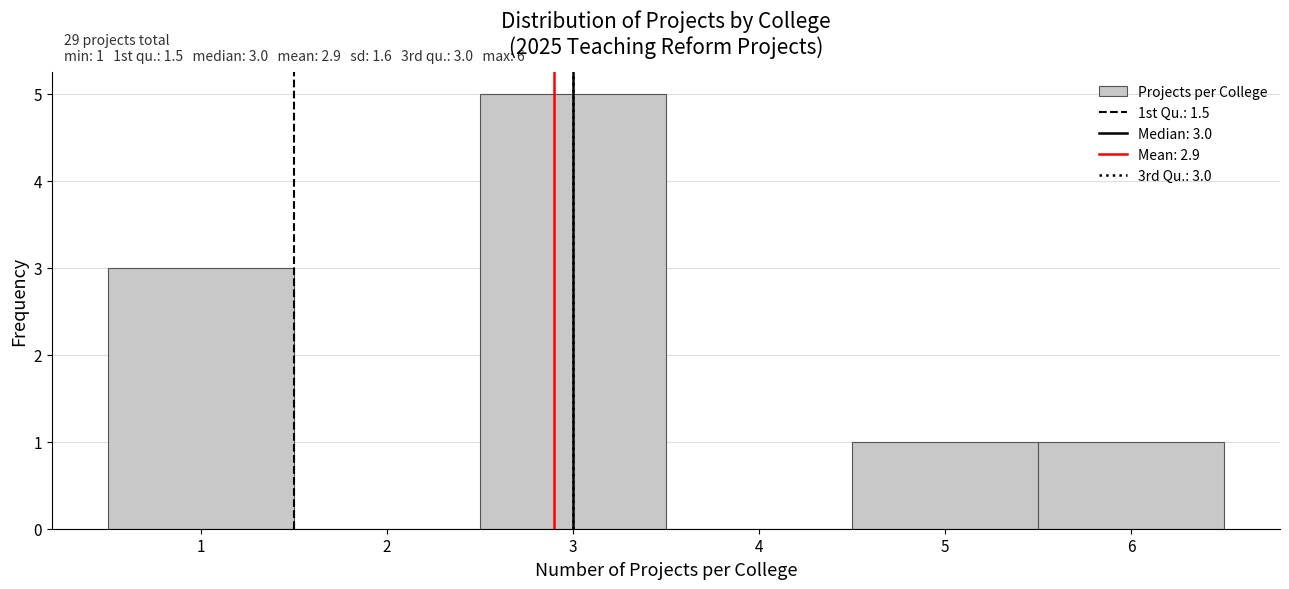

Which range on the x-axis has the tallest bar?

2.5 to 3.5